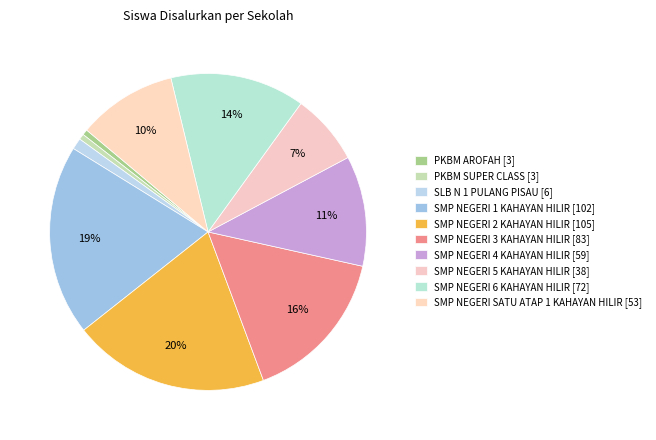

How many slices are in this pie chart?

10